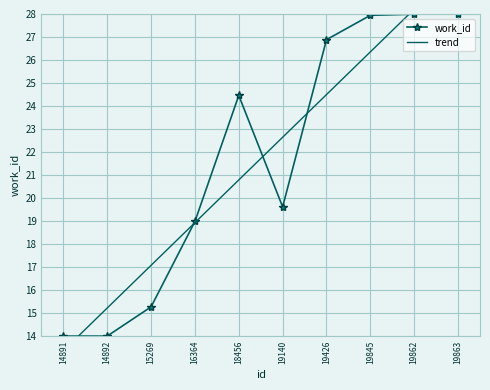

Reading right to left, extract all data points from this chart.

work_id: 28.0	28.0	27.9	26.9	19.6	24.5	19.0	15.3	14.0	14.0
trend: 30.1	28.2	26.4	24.5	22.6	20.8	18.9	17.1	15.2	13.4